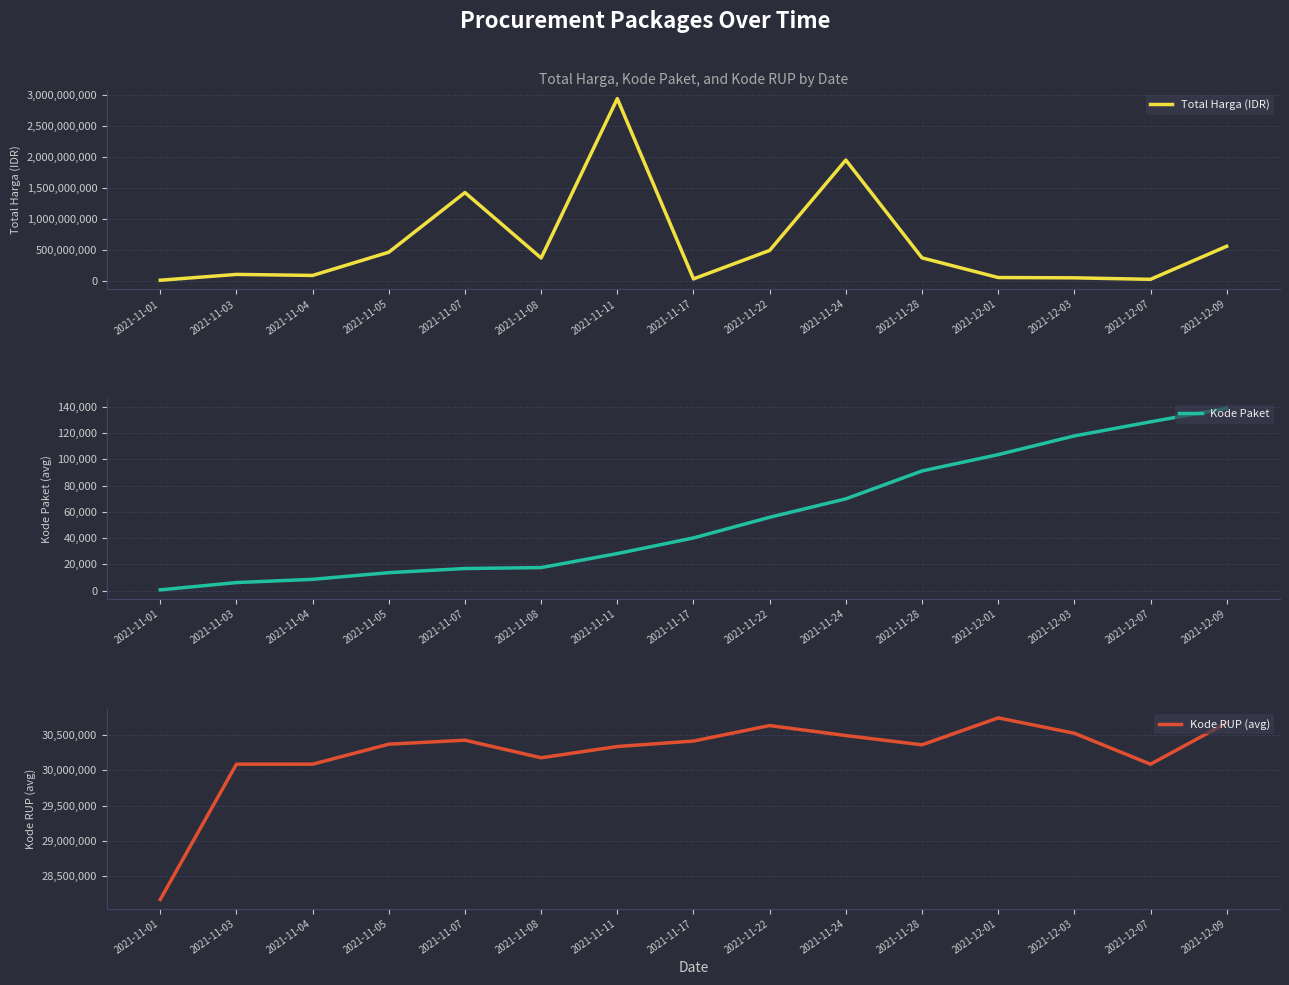

At 2021-12-07, list the series in order from largest to smallest.

Kode RUP (avg), Total Harga (IDR), Kode Paket